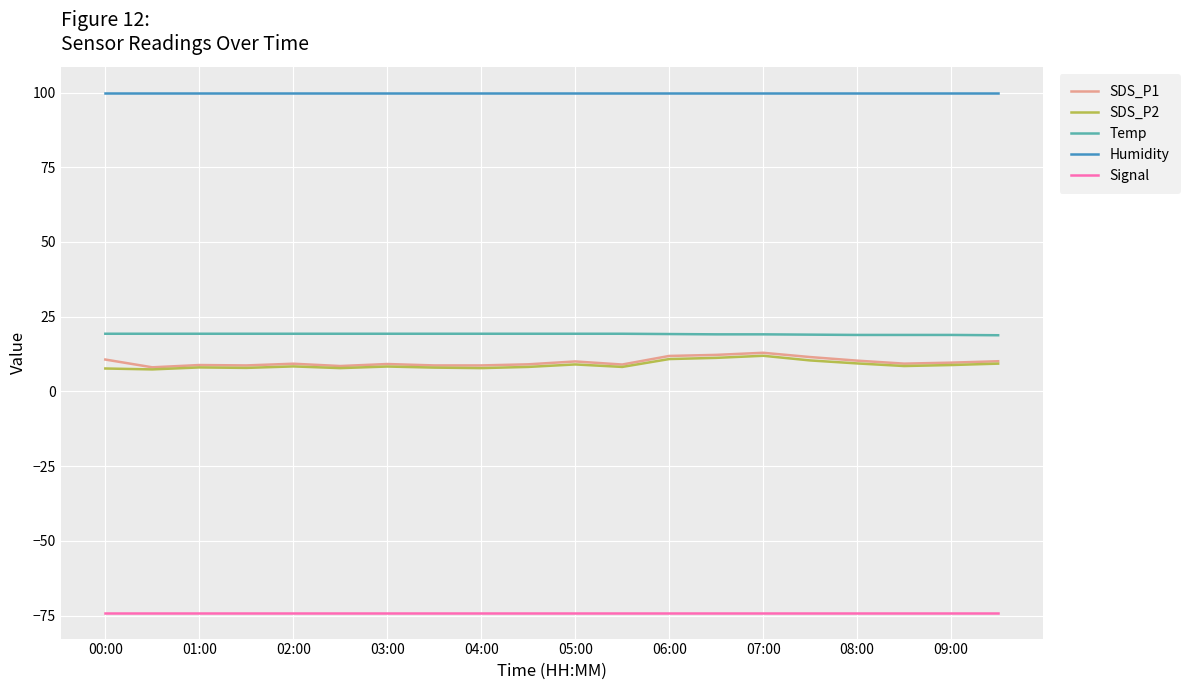

Does the chart display data point markers on the line(s)?

No